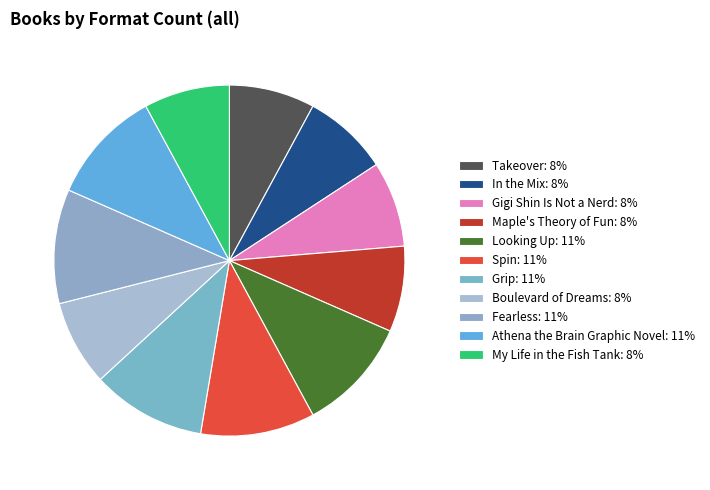

How many segments does this pie chart have?

11